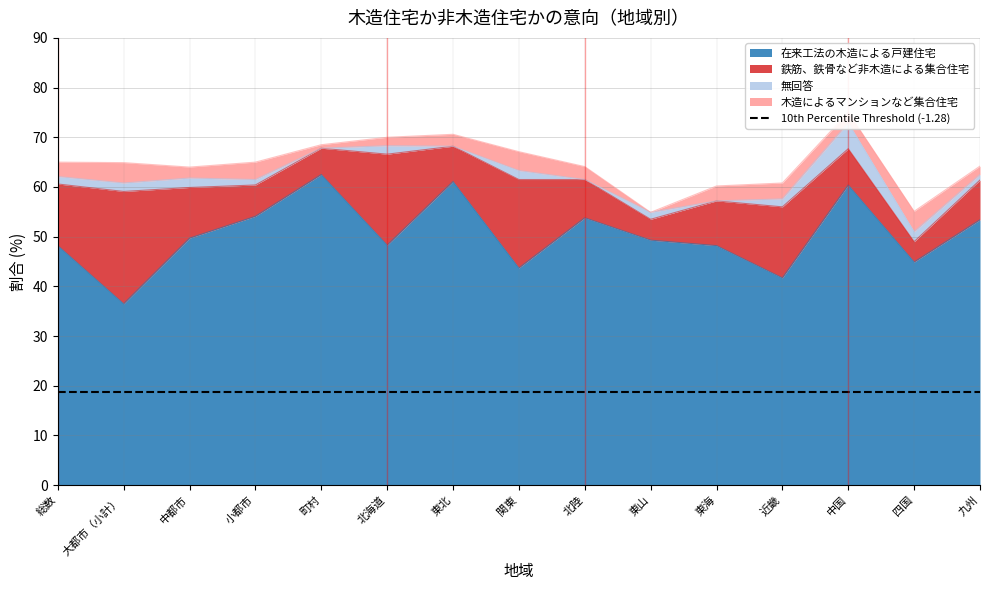

What is the difference between the highest and lowest values at 中都市?

47.8